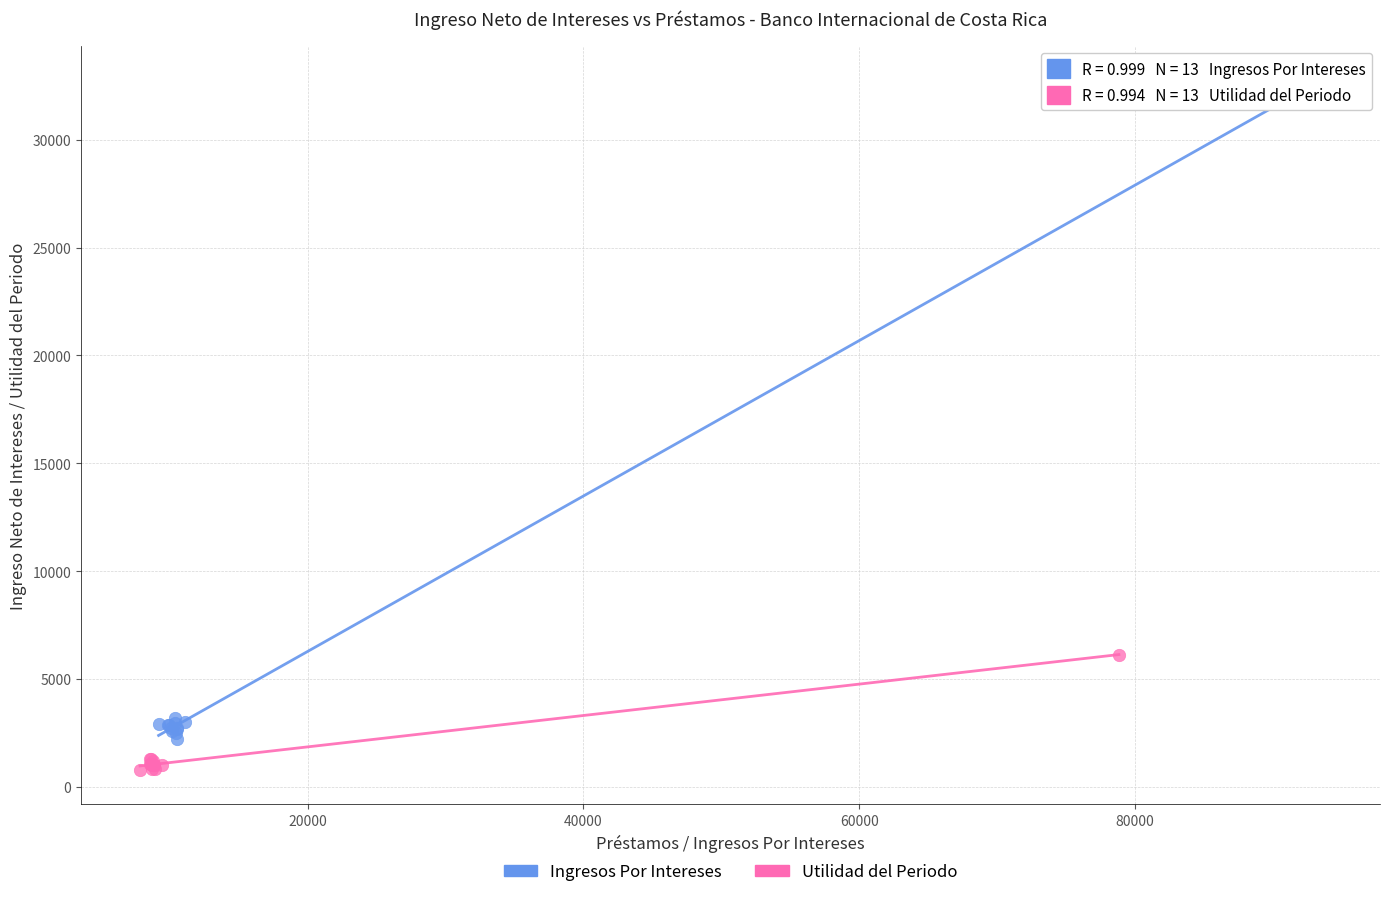

Which series reaches the maximum Y coordinate?

Ingresos Por Intereses